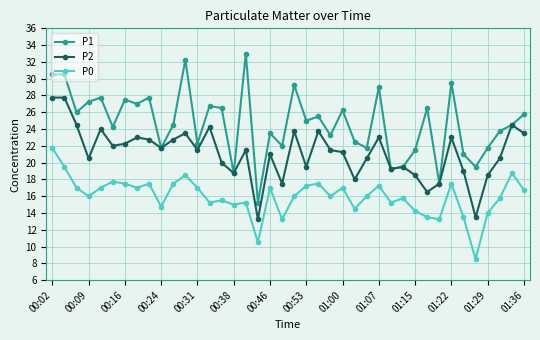

Which series has the largest total across all categories?

P1